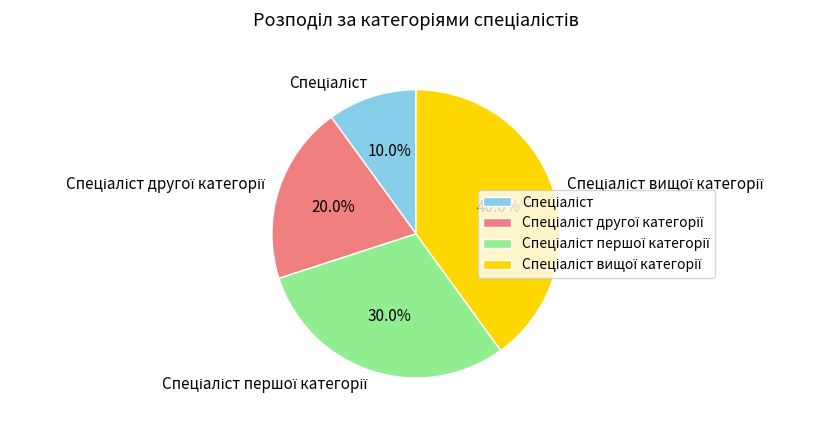

Is there any slice that represents more than half of the pie?

No